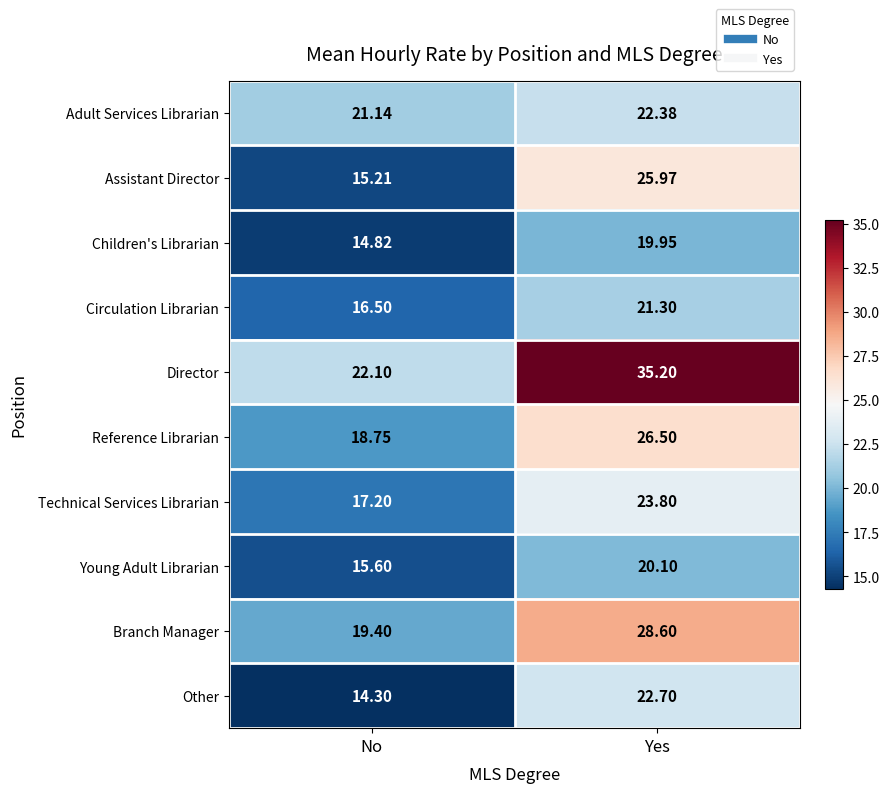

At which label is Circulation Librarian closest to 18?

No